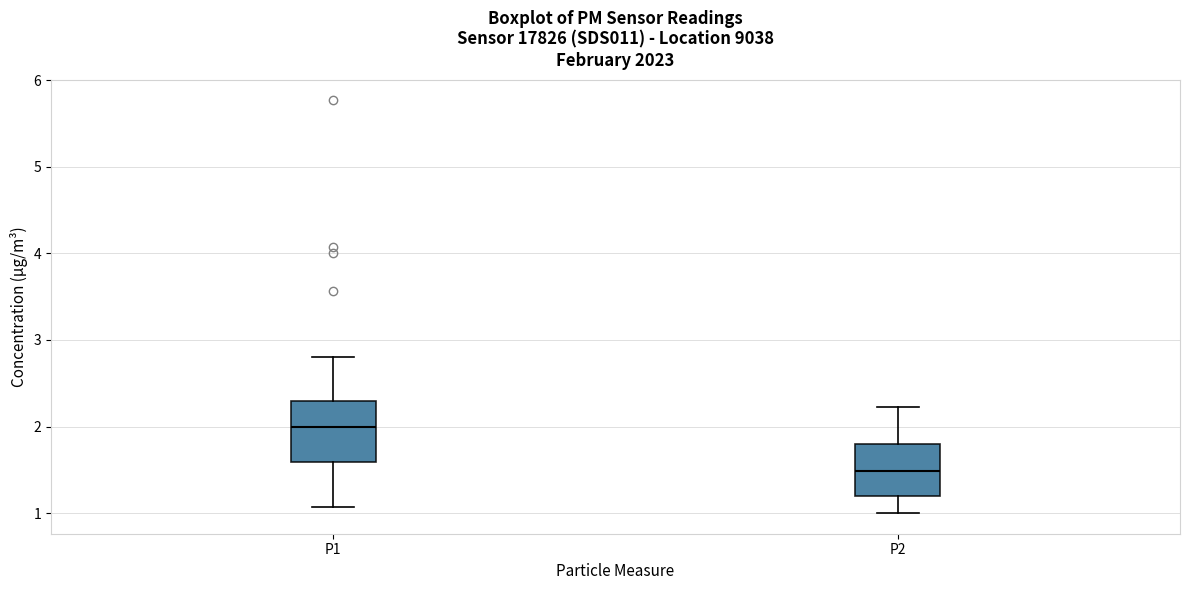

Reading left to right, transcribe this box plot: for each box, give where its median line is, the range the box spans, and where its two whiskers end, as read against the y-axis. The values are not printed on the chart, so give them approximately, as read against the axis.

P1: median 2.0, box 1.6 to 2.3, whiskers 1.1 to 2.8
P2: median 1.5, box 1.2 to 1.8, whiskers 1.0 to 2.2